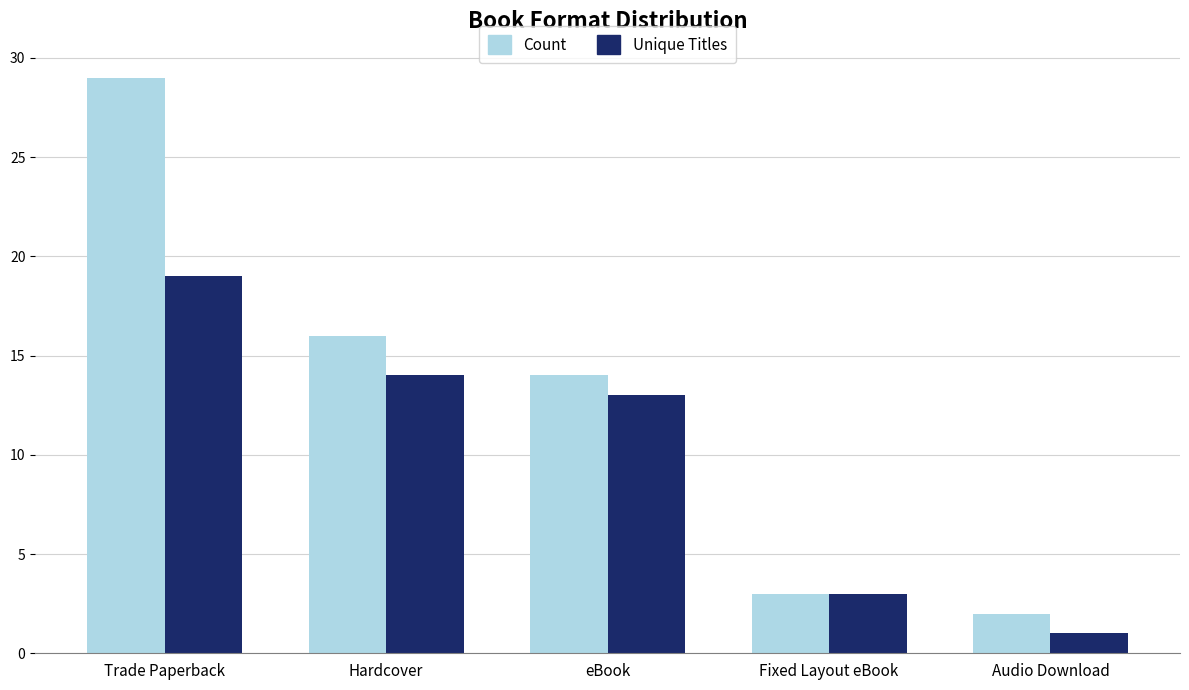

Which series has the widest spread of values?

Count